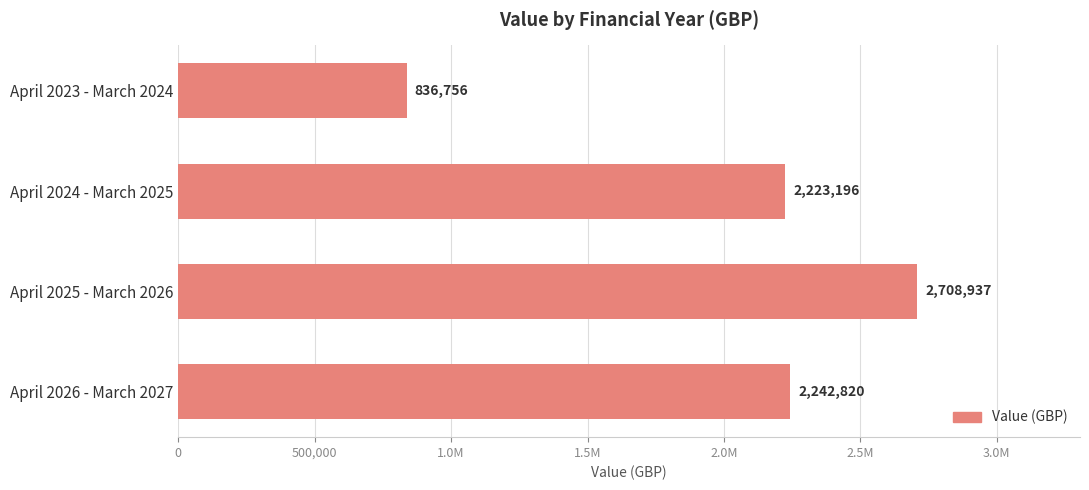

Does the chart contain any negative values?

No